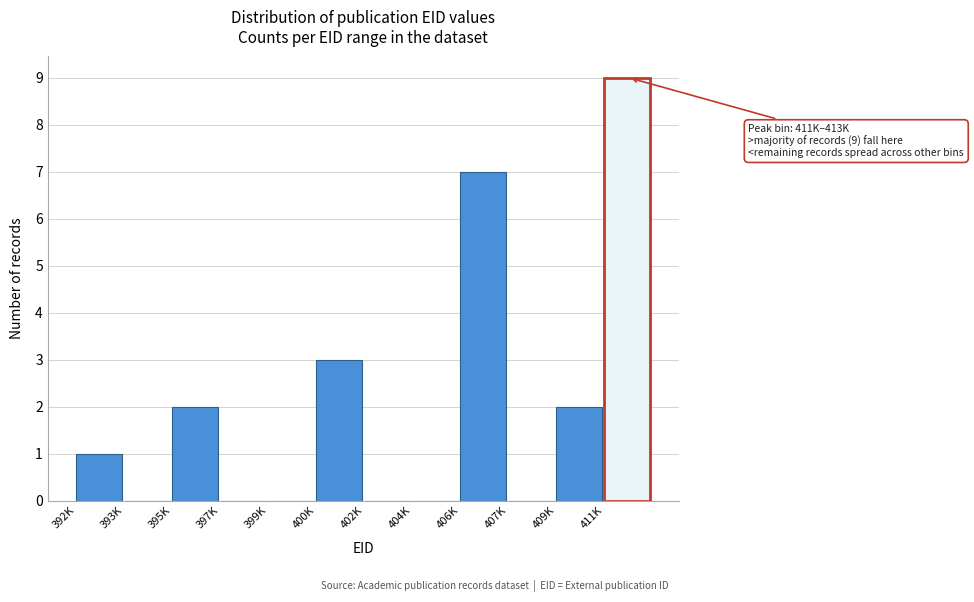

Reading left to right, list all the values displayed in this chart.

392K=1	393K=0	395K=2	397K=0	399K=0	400K=3	402K=0	404K=0	406K=7	407K=0	409K=2	411K=9